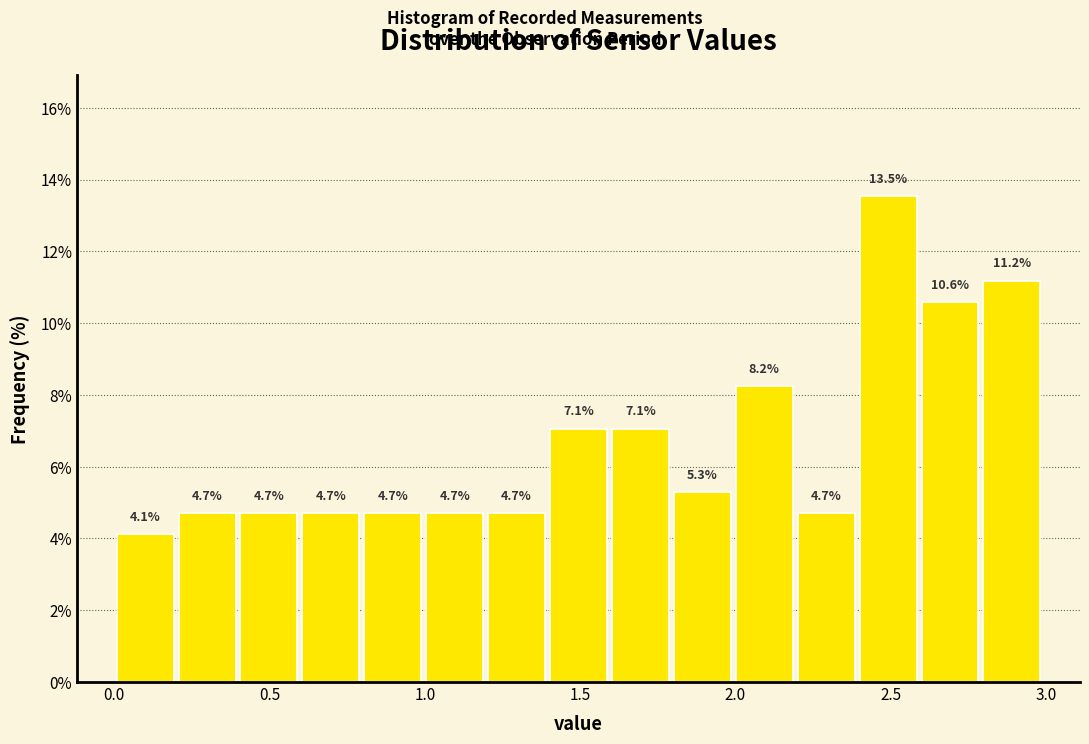

Around what value on the x-axis is the tallest bar? Give the approximate position of its centre, as read against the axis.

2.50